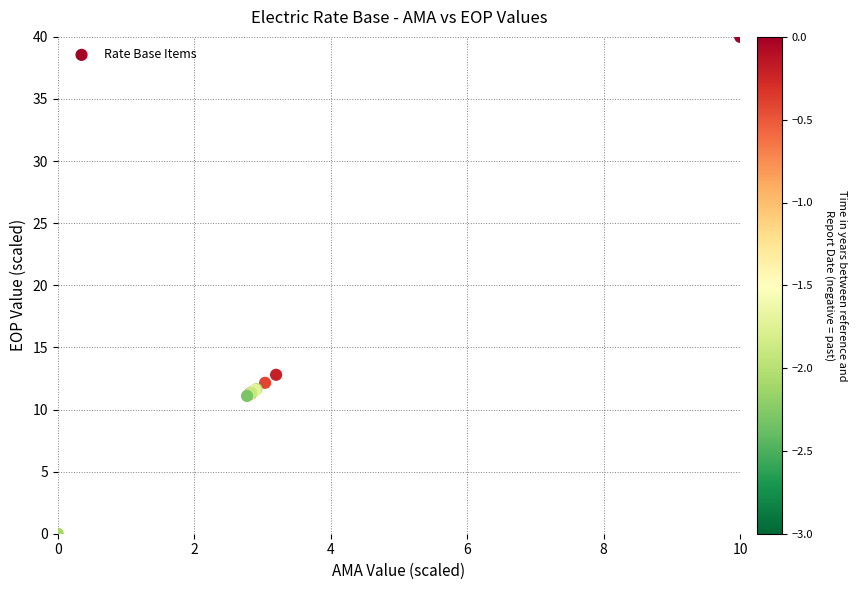

What Y value in the scatter plot is closest to 20?

12.8